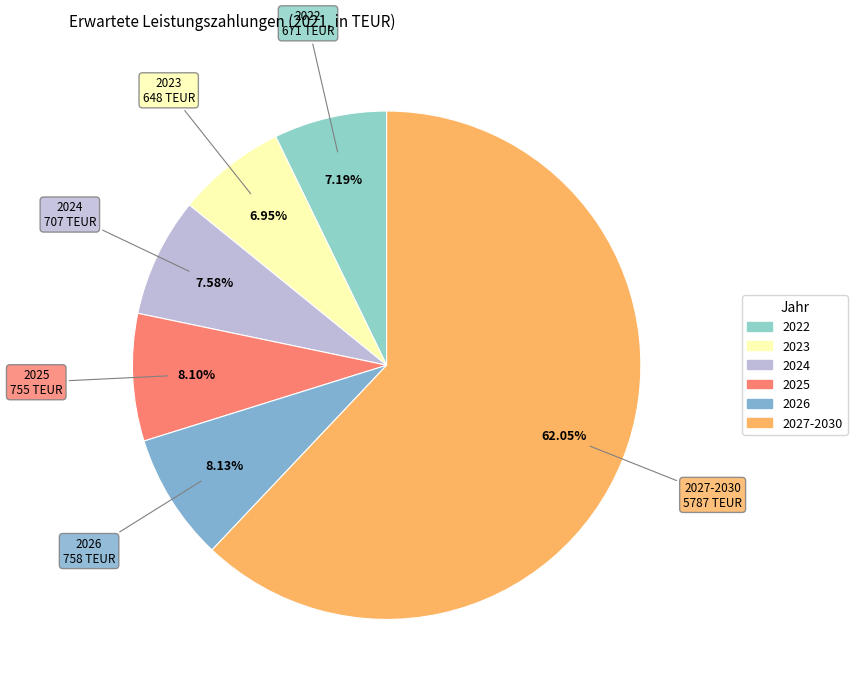

How many slices are in this pie chart?

6